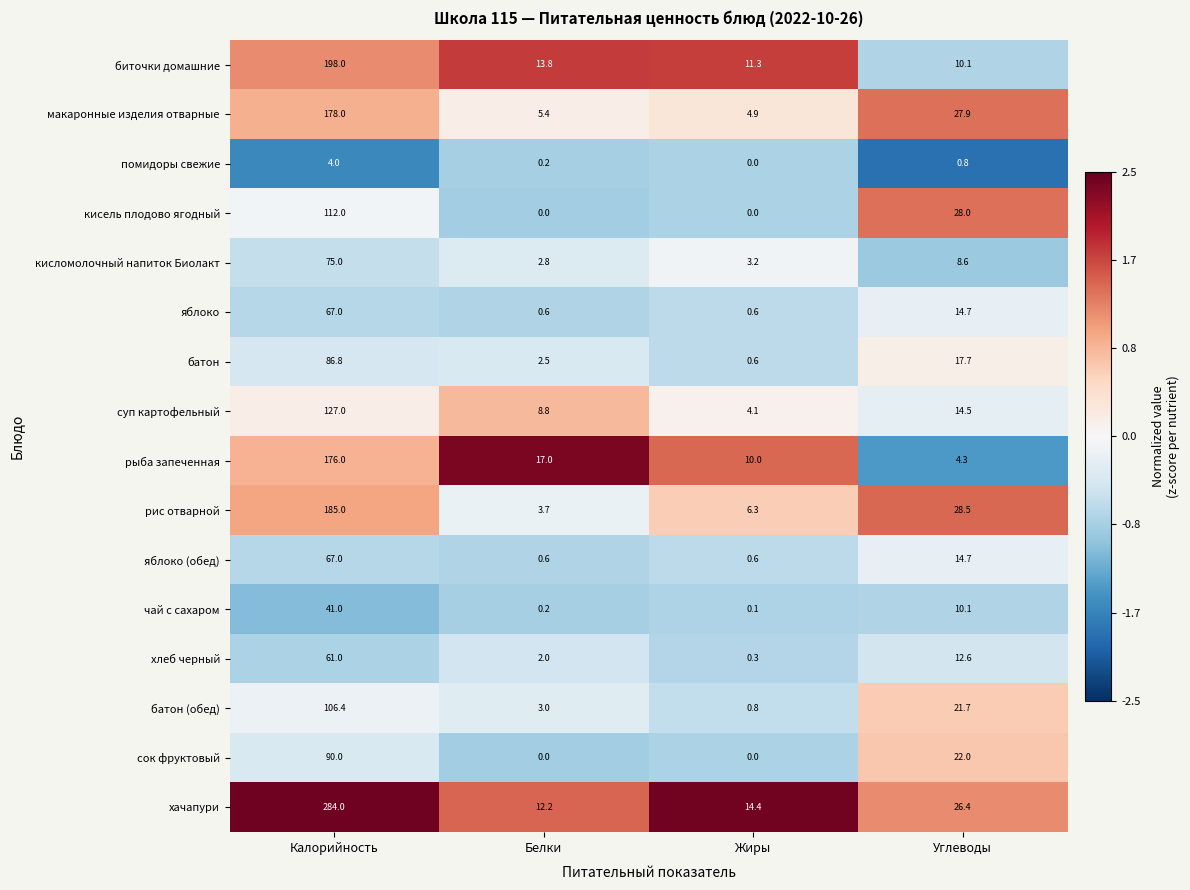

True or false: хлеб черный has a value of 61.0 at Калорийность.

True